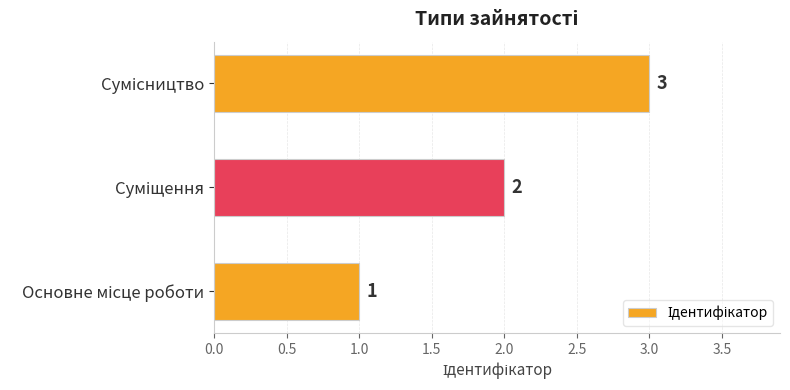

How many values are between 1 and 3?

3